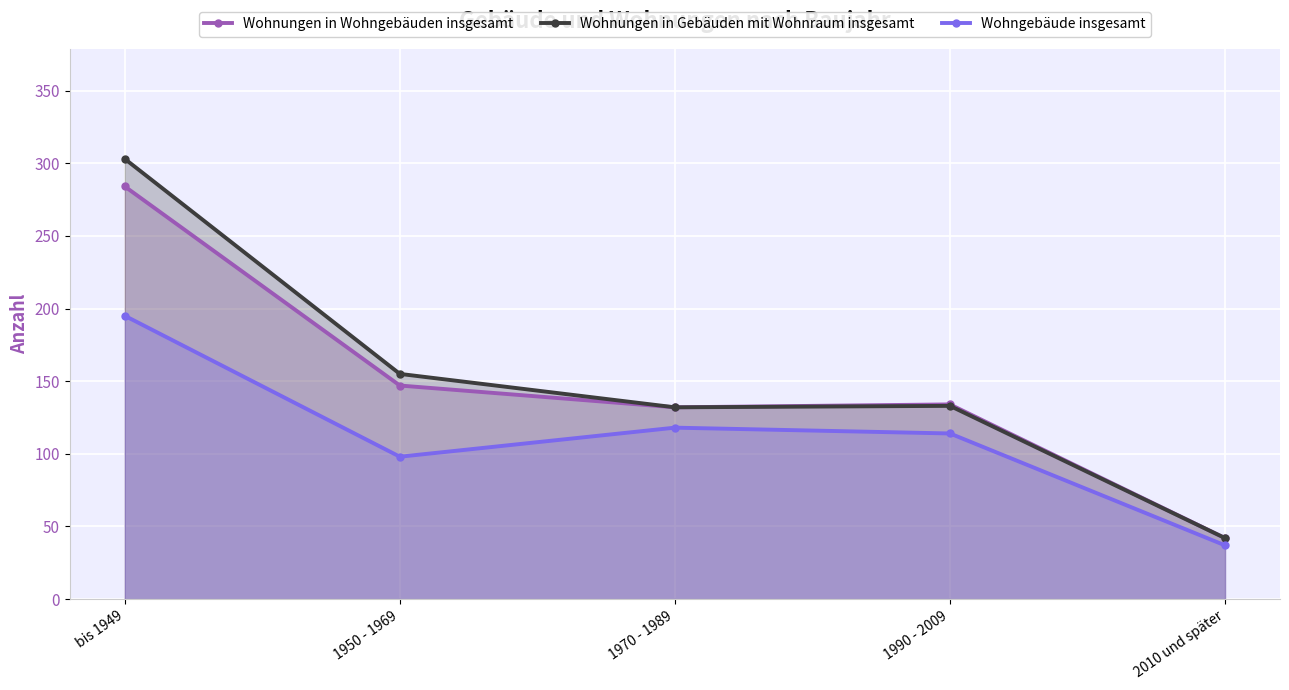

True or false: Wohngebäude insgesamt and Wohnungen in Wohngebäuden insgesamt cross at least once.

False